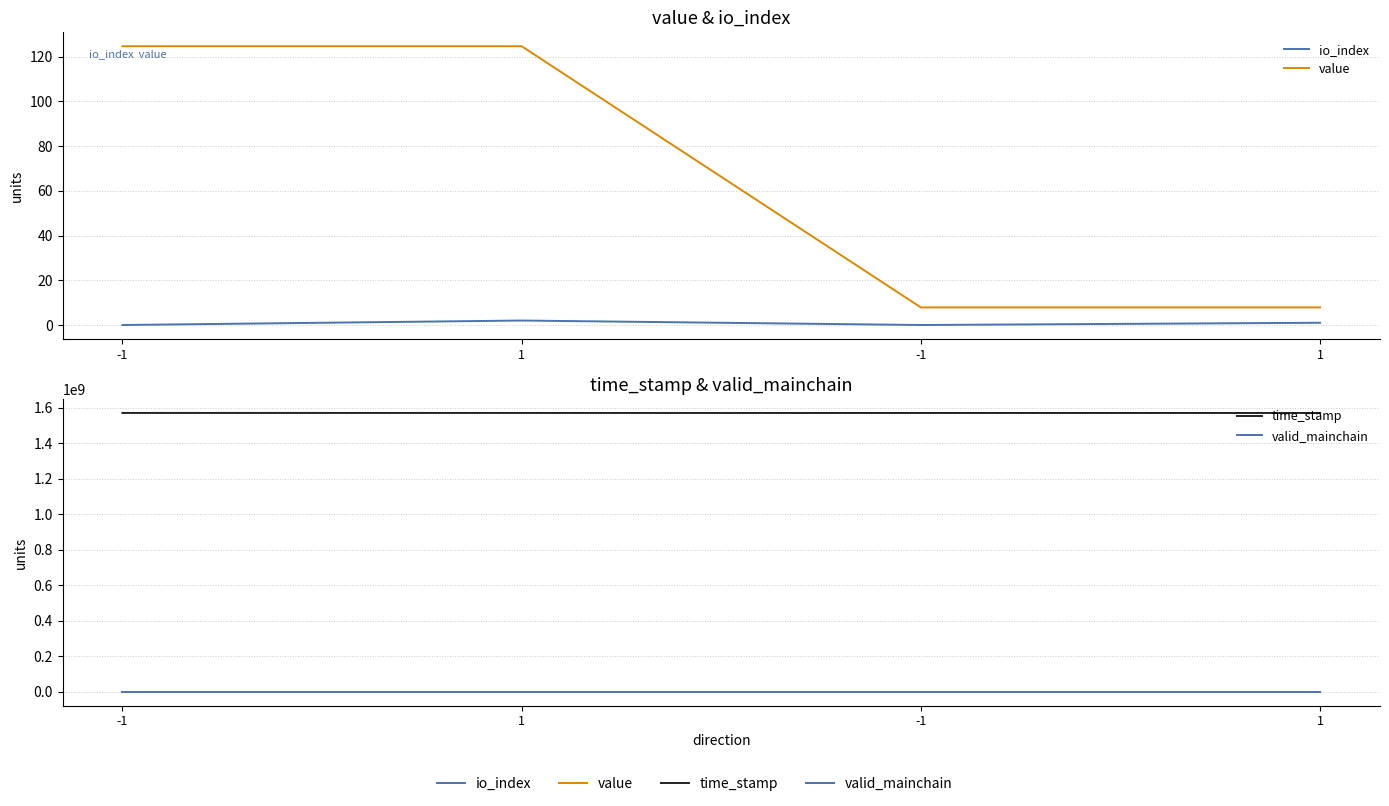

True or false: valid_mainchain and time_stamp intersect in this chart.

False